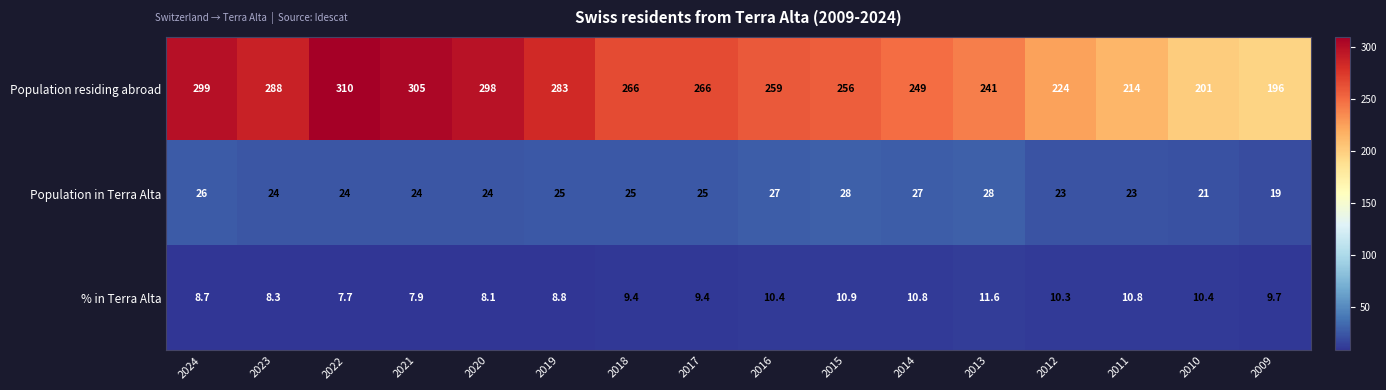

What is the average value of the Population in Terra Alta series?

24.6